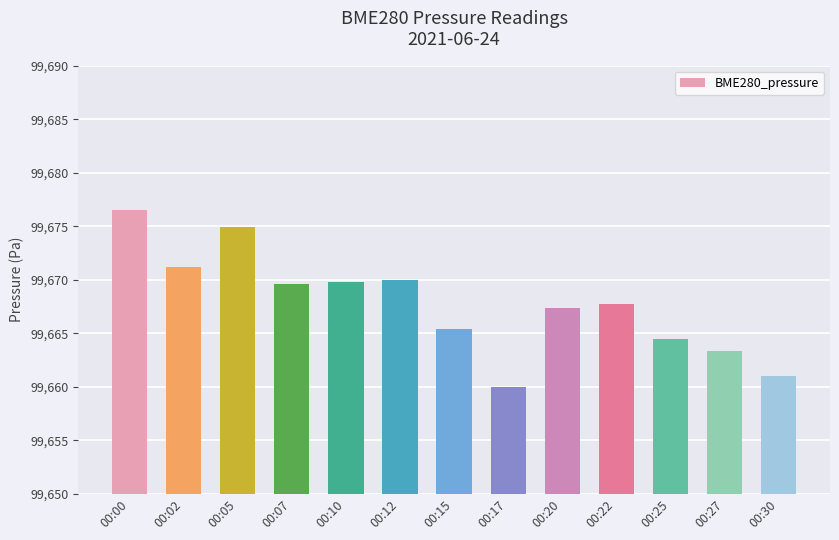

What is the change in value from 00:07 to 00:27?

-6.3